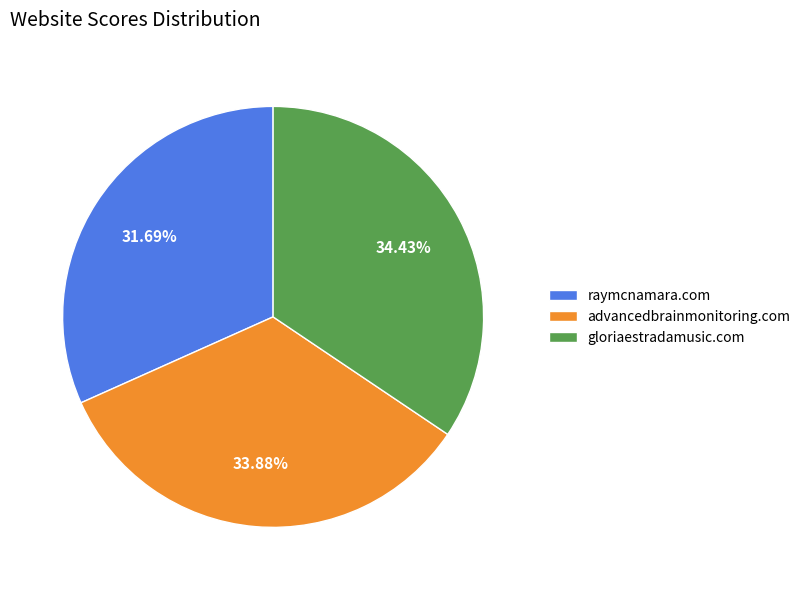

To the nearest percent, what percentage of the pie is advancedbrainmonitoring.com?

34%